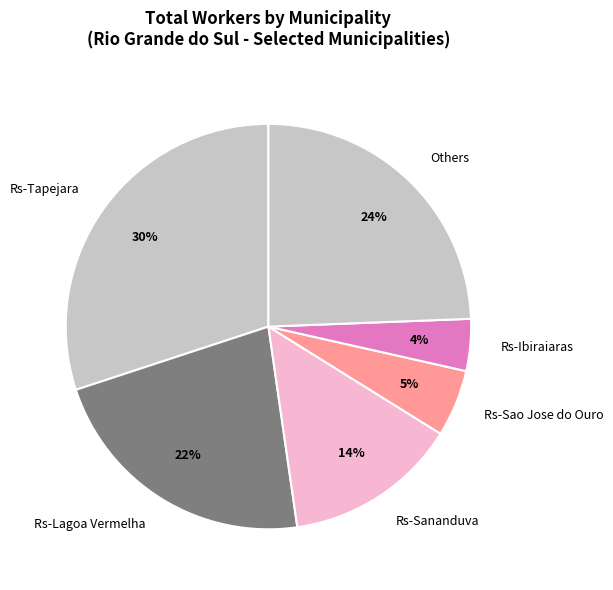

Rank the categories by value from highest to lowest.

Rs-Tapejara, Others, Rs-Lagoa Vermelha, Rs-Sananduva, Rs-Sao Jose do Ouro, Rs-Ibiraiaras